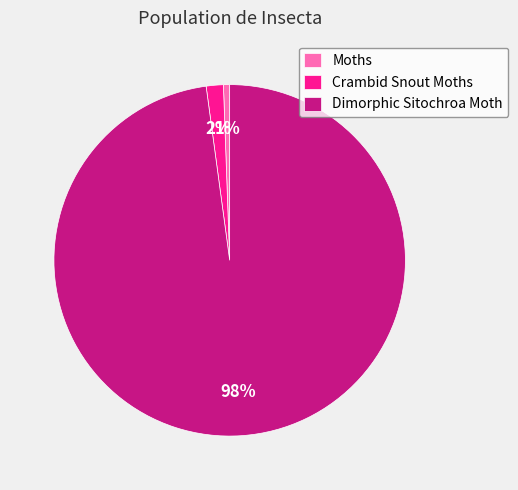

What percentage is the Moths slice, to the nearest percent?

1%